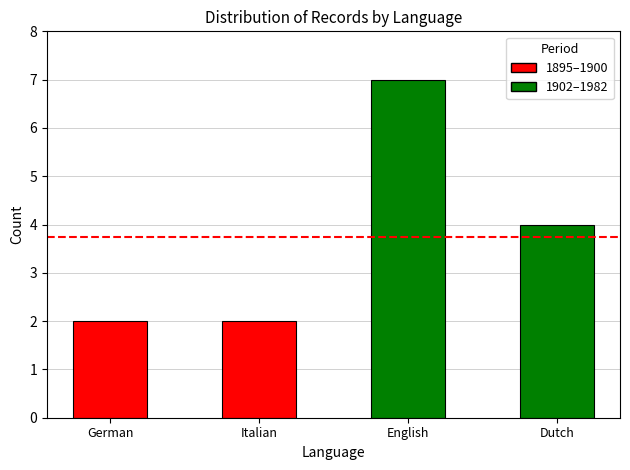

Where is the data nearest to the value 4?

Dutch